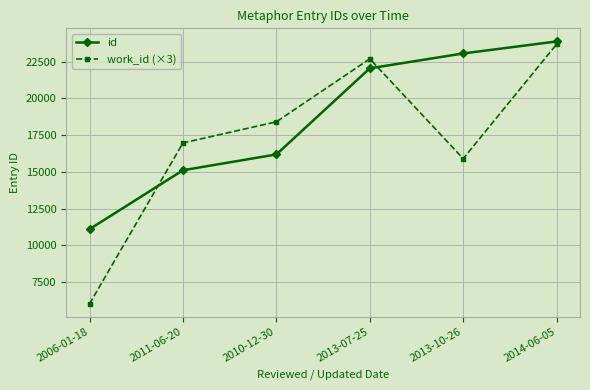

At which category is the sum across all series the highest?

2014-06-05